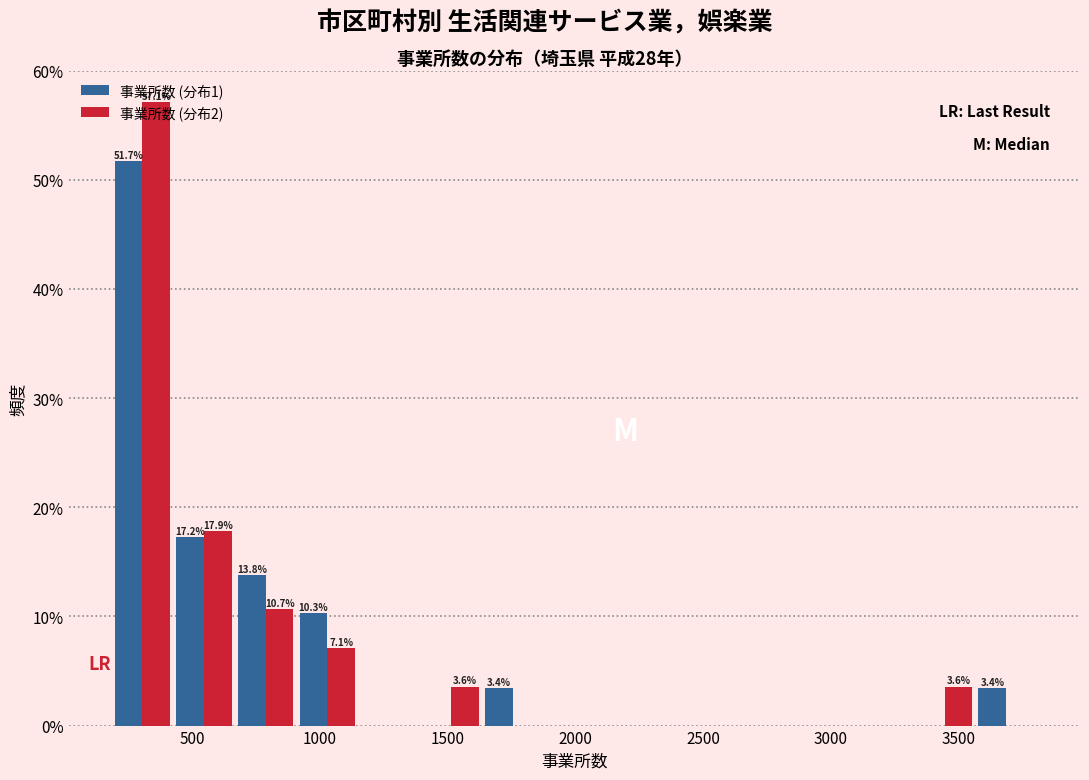

In the 事業所数 (分布2) series, which range on the x-axis has the tallest bar?

200 to 450